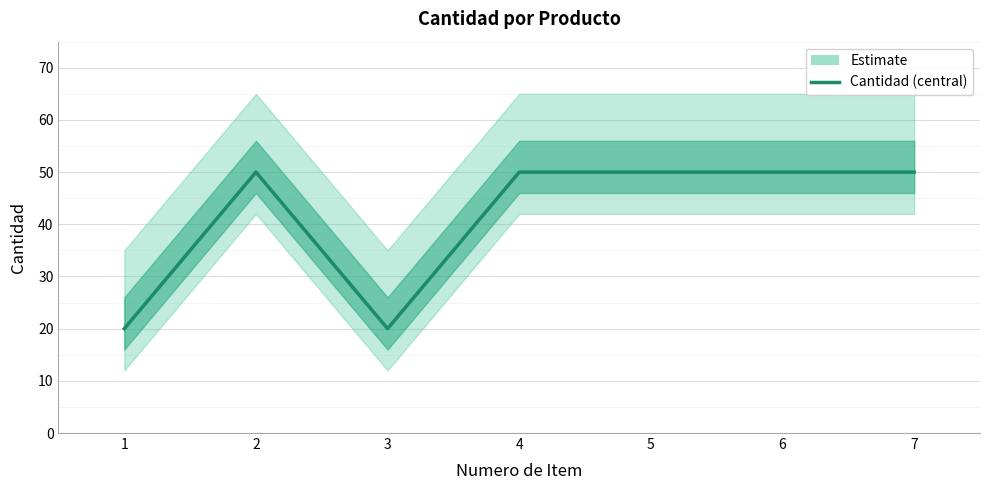

How many lines are shown in the chart?

1